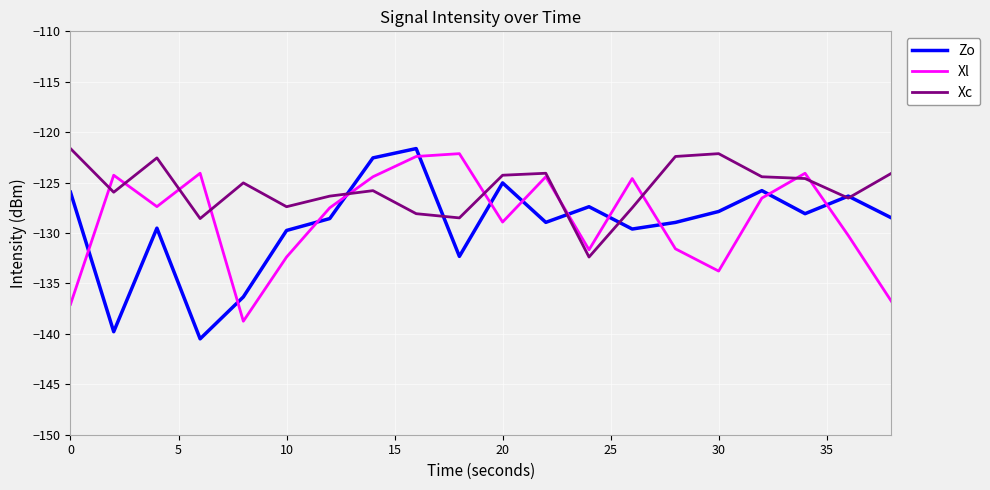

After their last crossing, which series has the higher values: Zo or Xl?

Zo